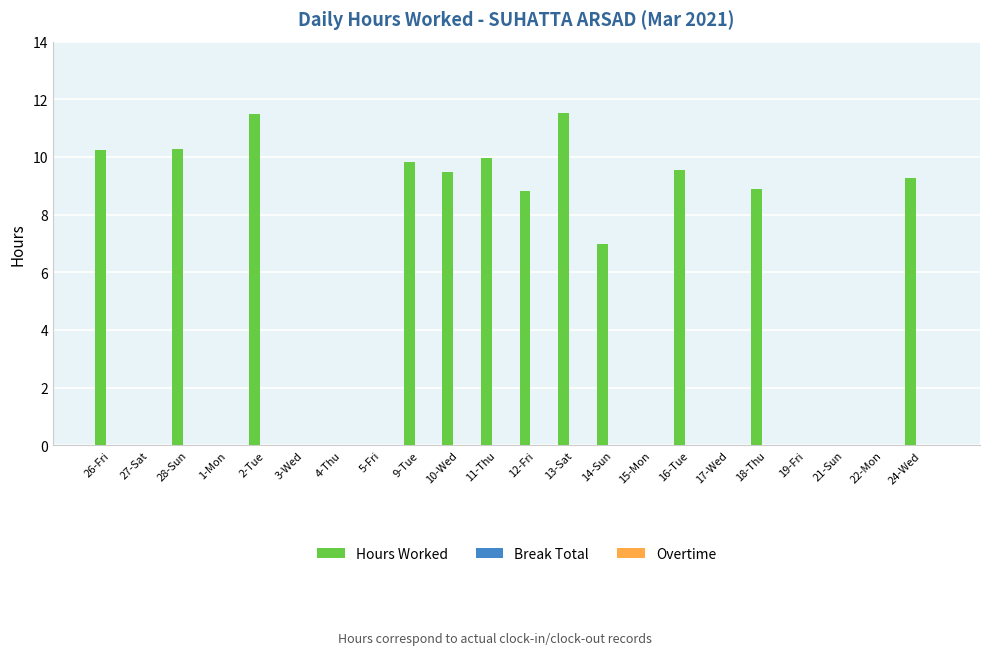

What is the sum of all values?

116.3